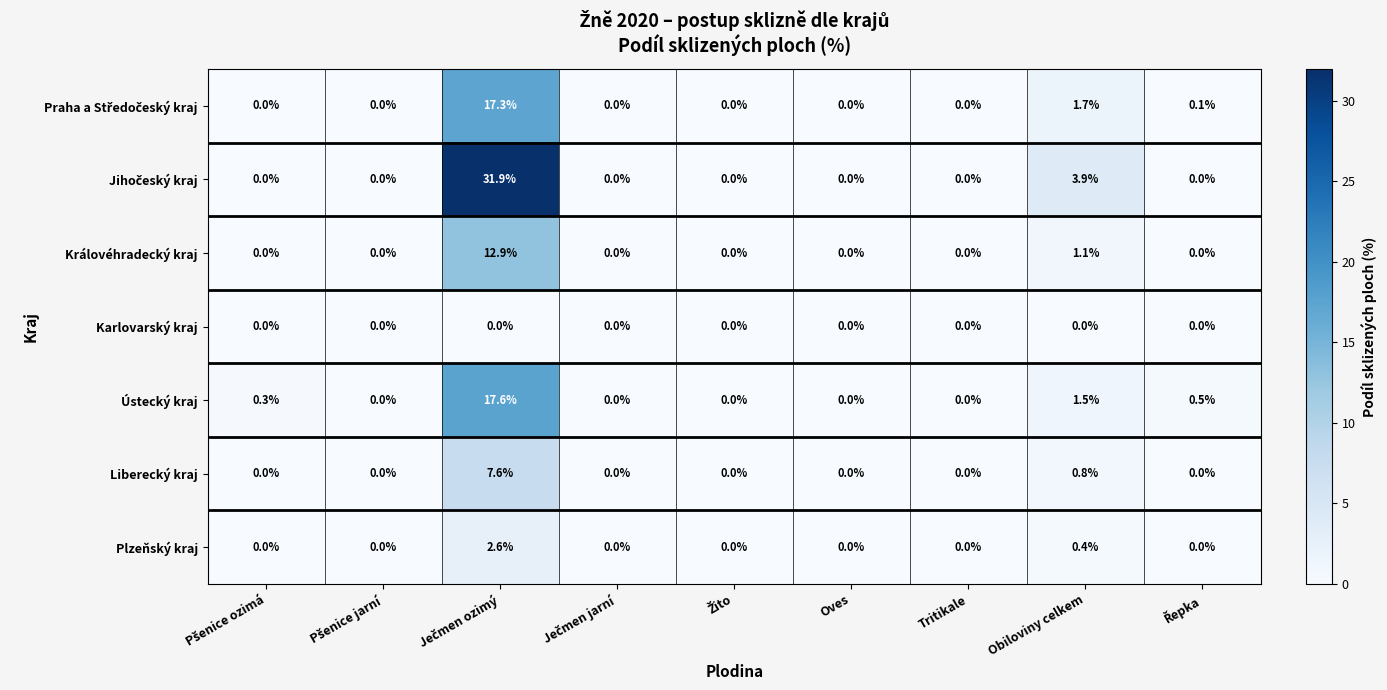

Is the value of Karlovarský kraj at Oves greater than the value of Ústecký kraj at Obiloviny celkem?

No